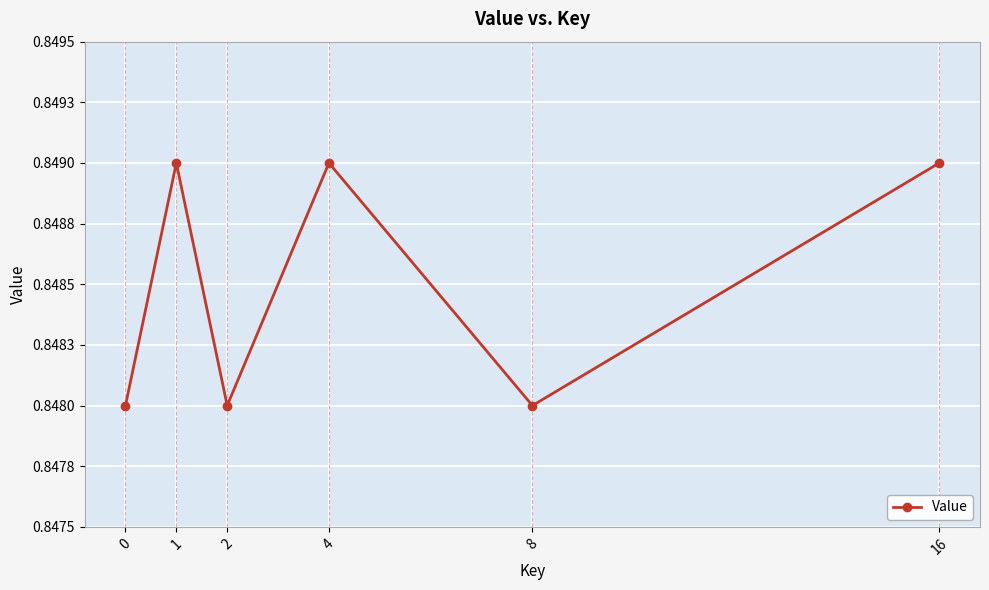

Does the chart have visible grid lines?

Yes